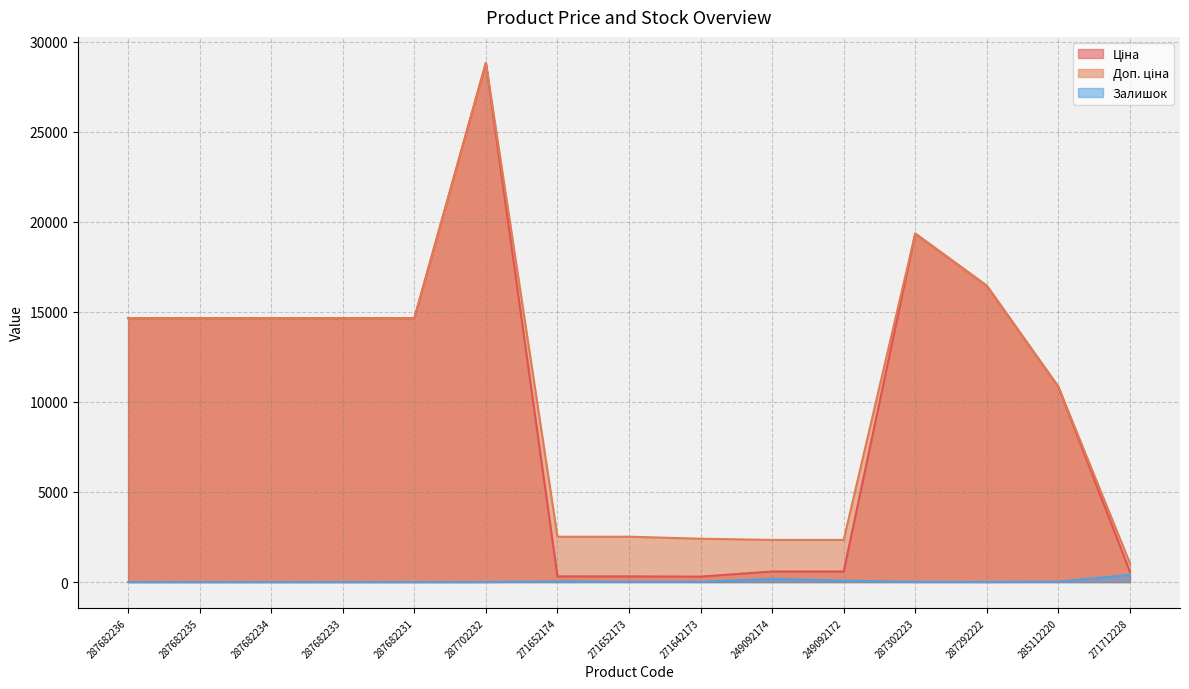

Which series changed the most between 287682236 and 287292222?

Ціна